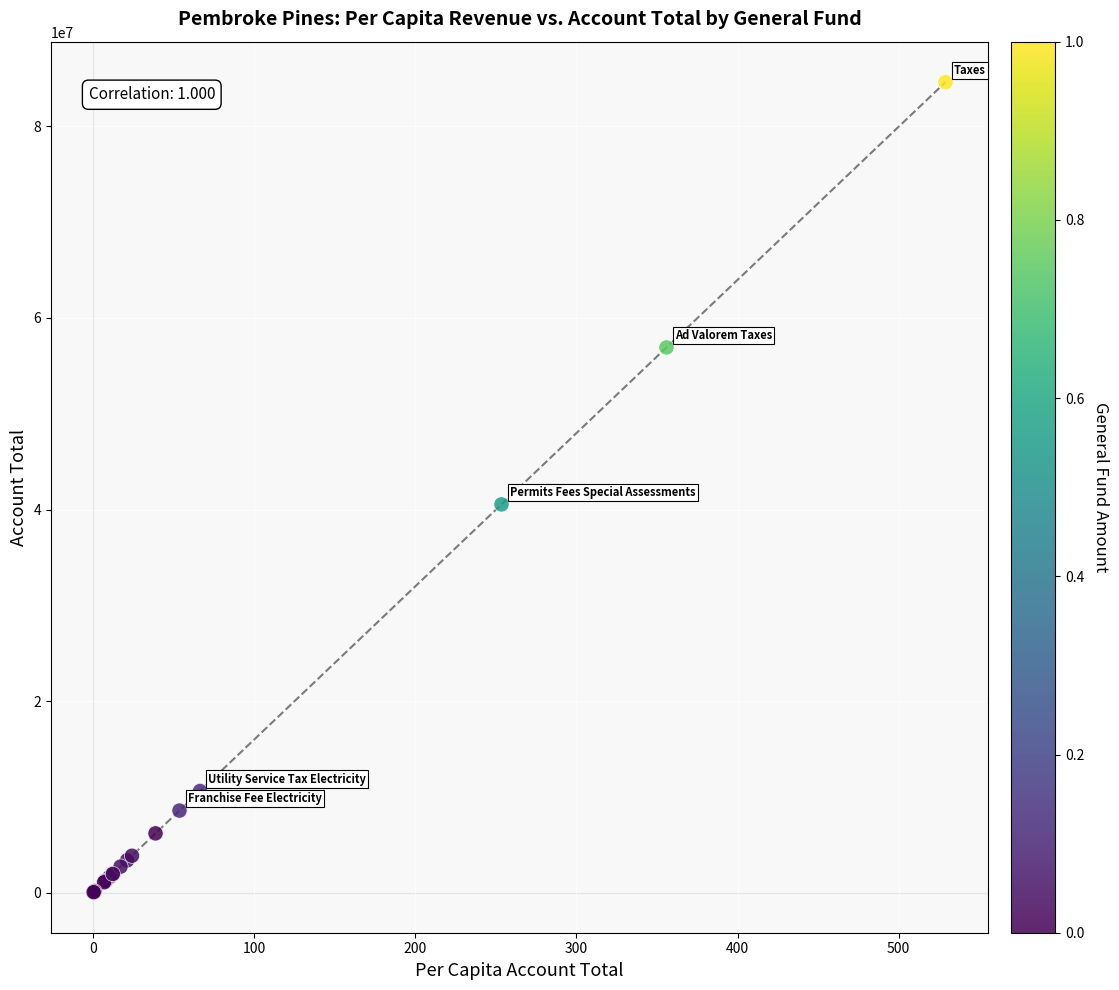

What Y value in the scatter plot is closest to 42333949?

40539450